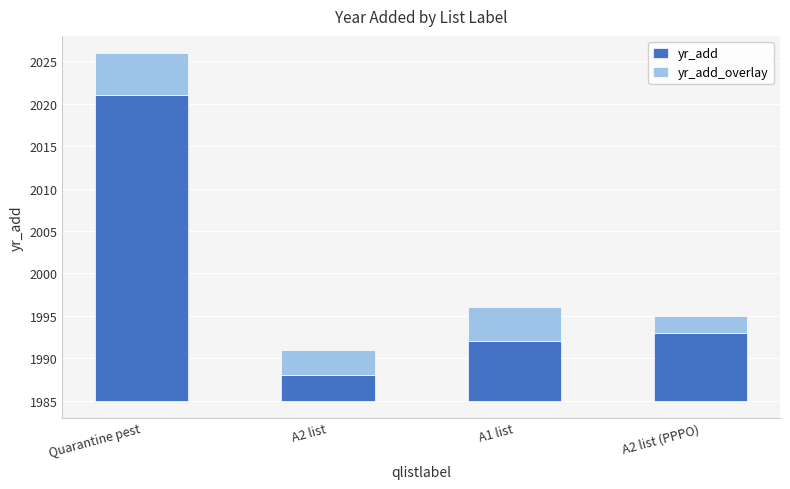

What are all the series names shown in the legend?

yr_add, yr_add_overlay